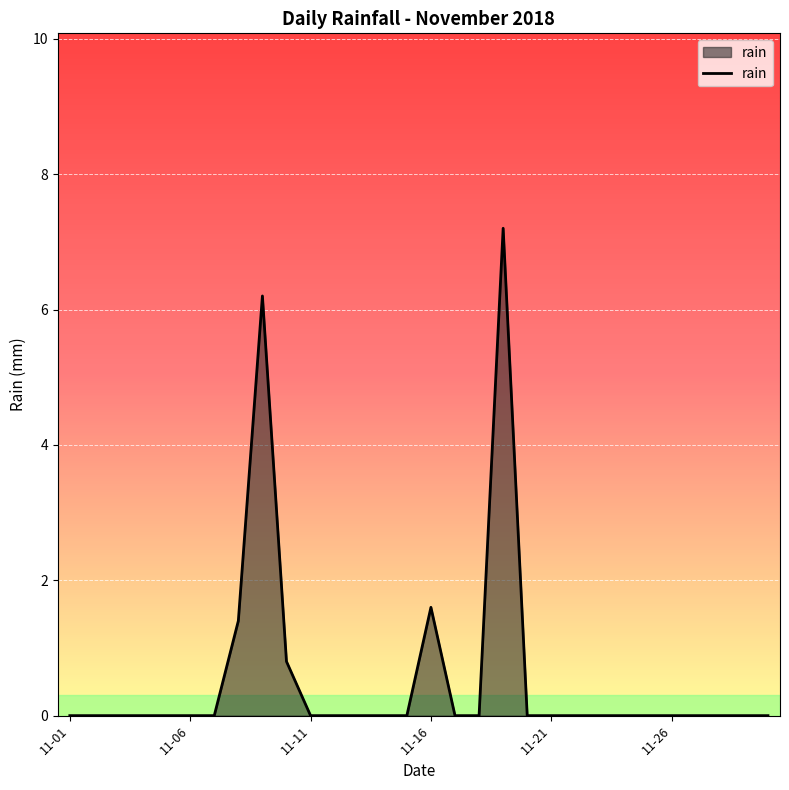

What is the difference between the maximum and minimum values?

7.2